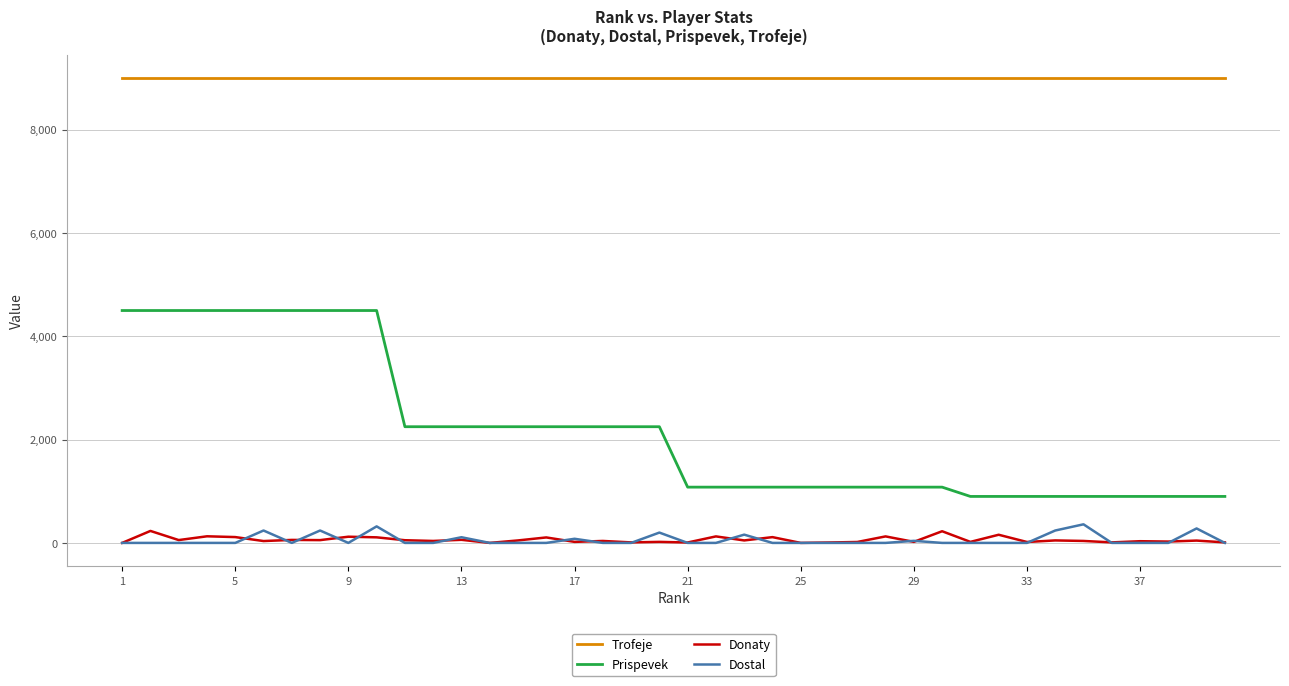

Which series has the largest range (max minus min)?

Prispevek